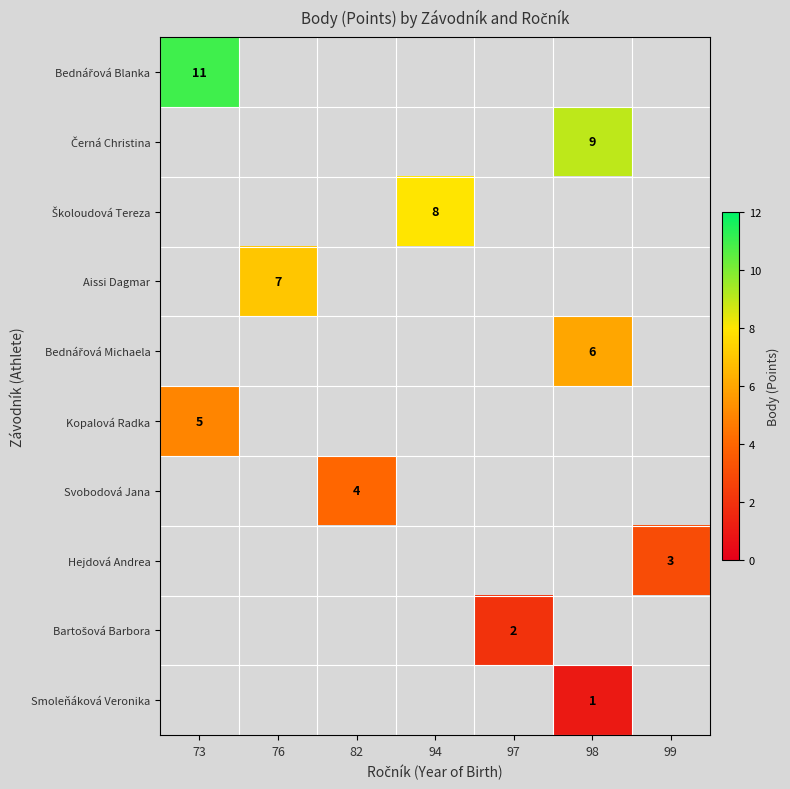

Is it true that Aissi Dagmar equals 7 at 76?

True